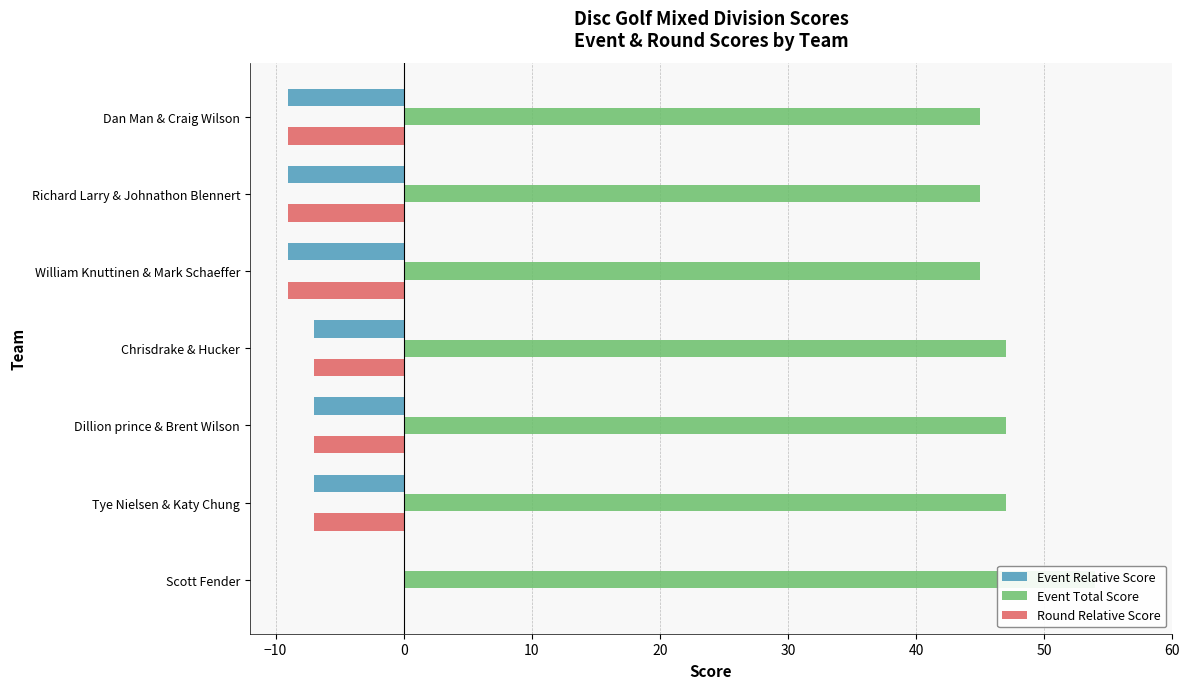

What is the spread (max minus min) of values at William Knuttinen & Mark Schaeffer?

54